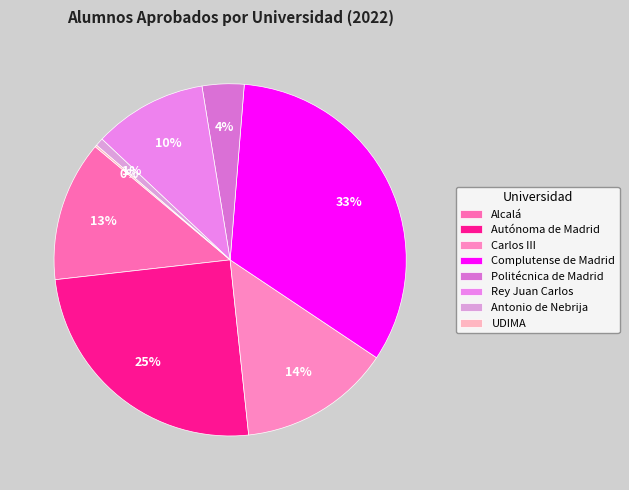

Which category has the biggest portion of the pie?

Complutense de Madrid